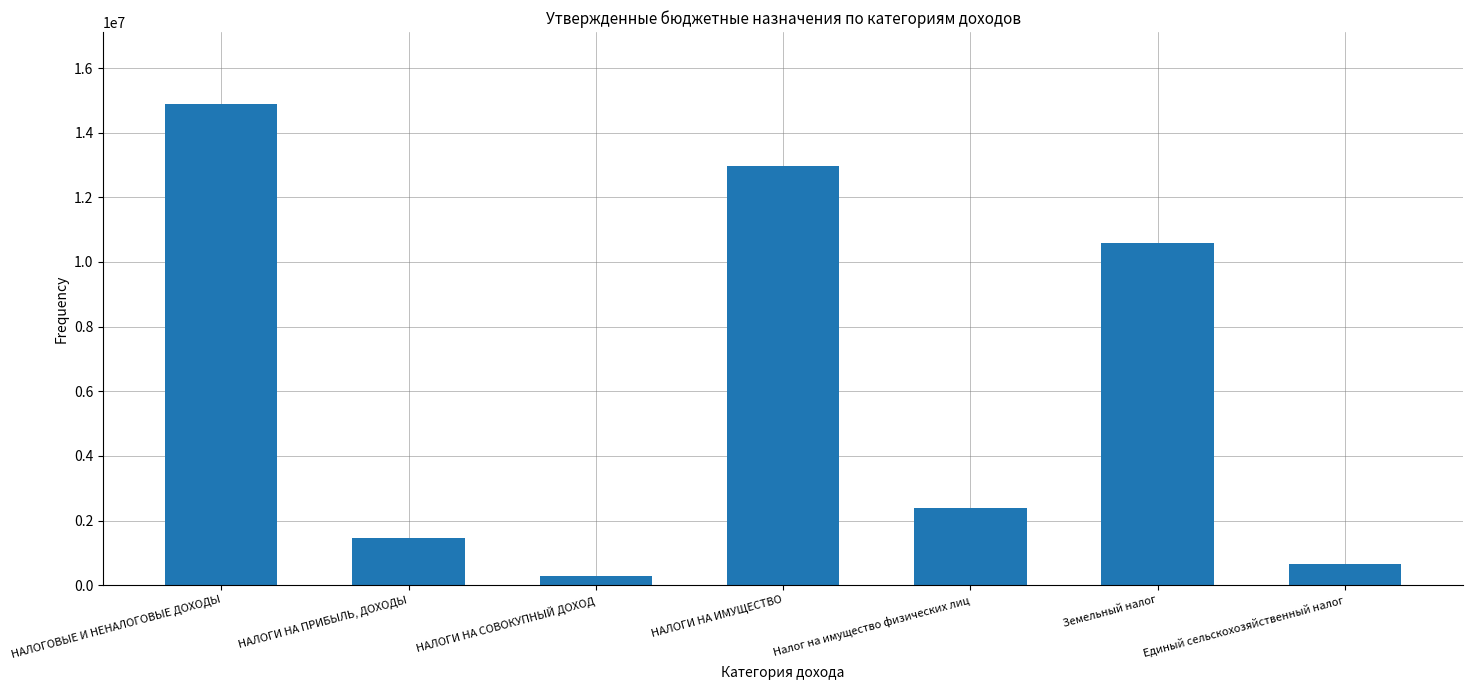

What is the change in value from НАЛОГОВЫЕ И НЕНАЛОГОВЫЕ ДОХОДЫ to Земельный налог?

-4295000